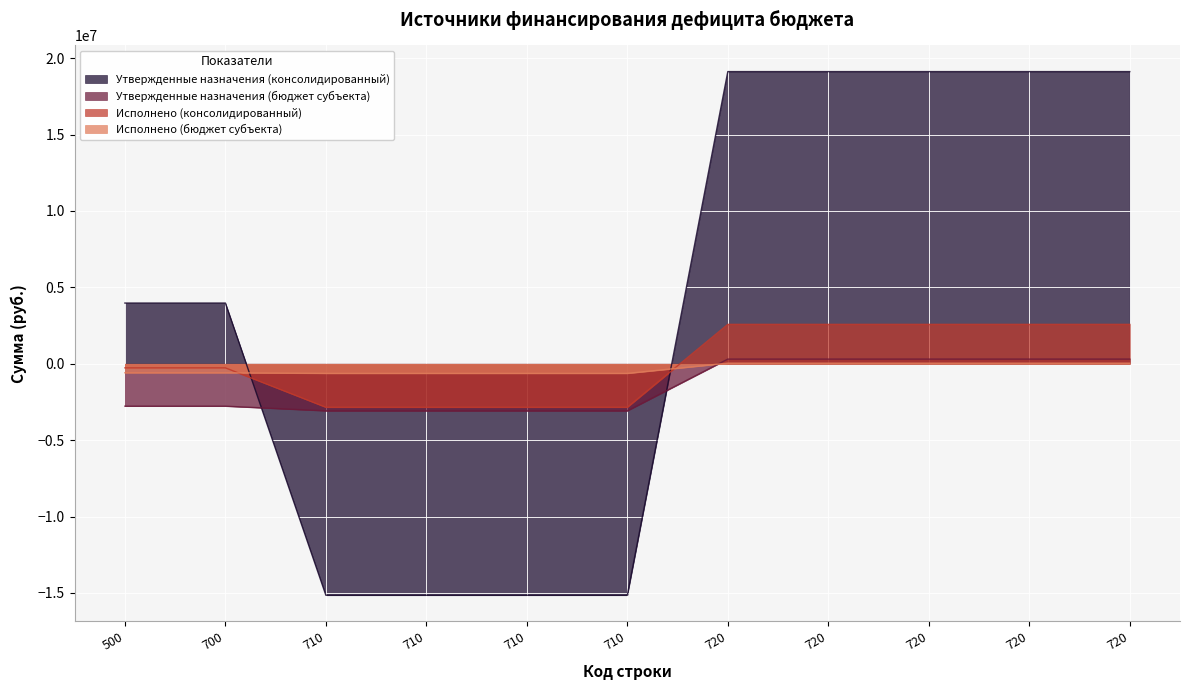

True or false: Исполнено (консолидированный) and Исполнено (бюджет субъекта) intersect in this chart.

True